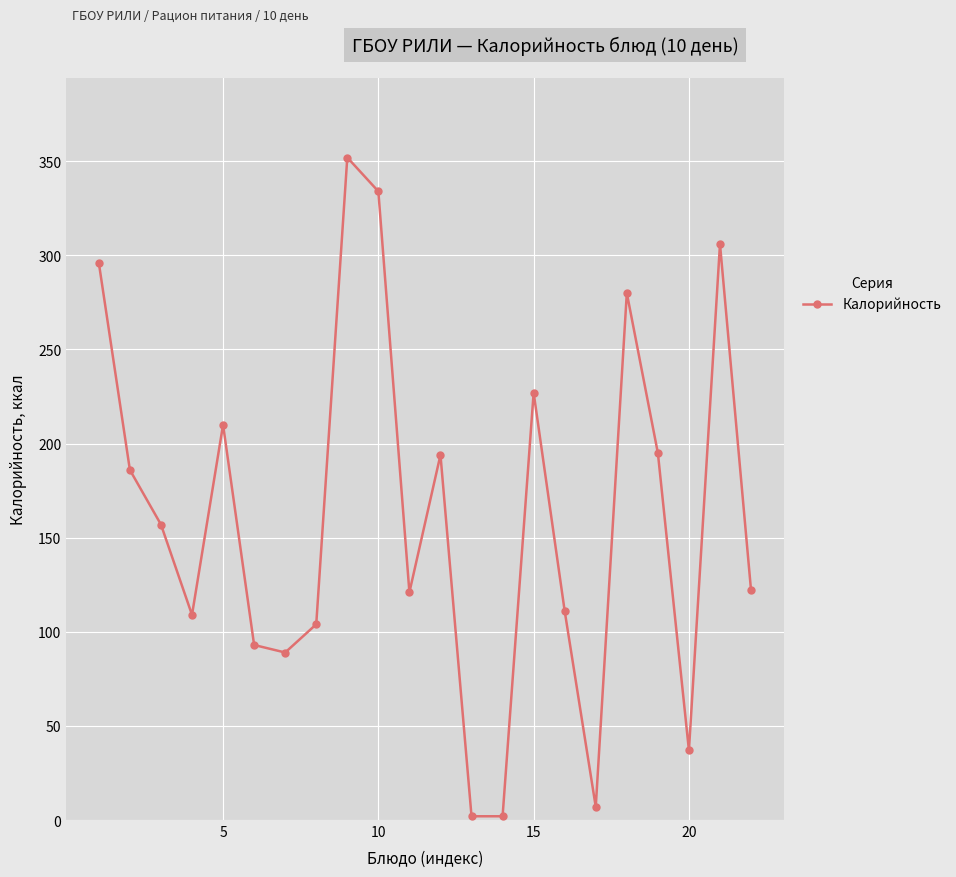

True or false: there are more than 0 points higher than both neighbors.

True